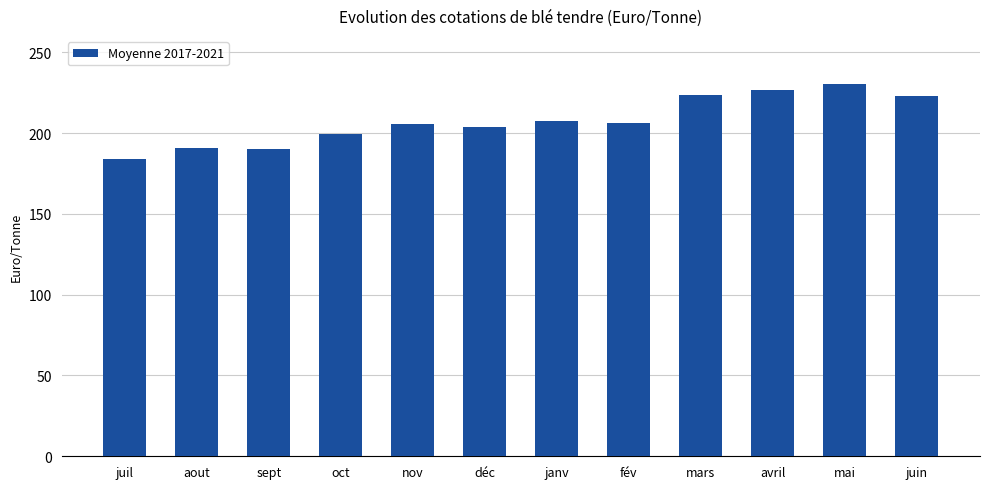

What value does the data have at déc?

203.8